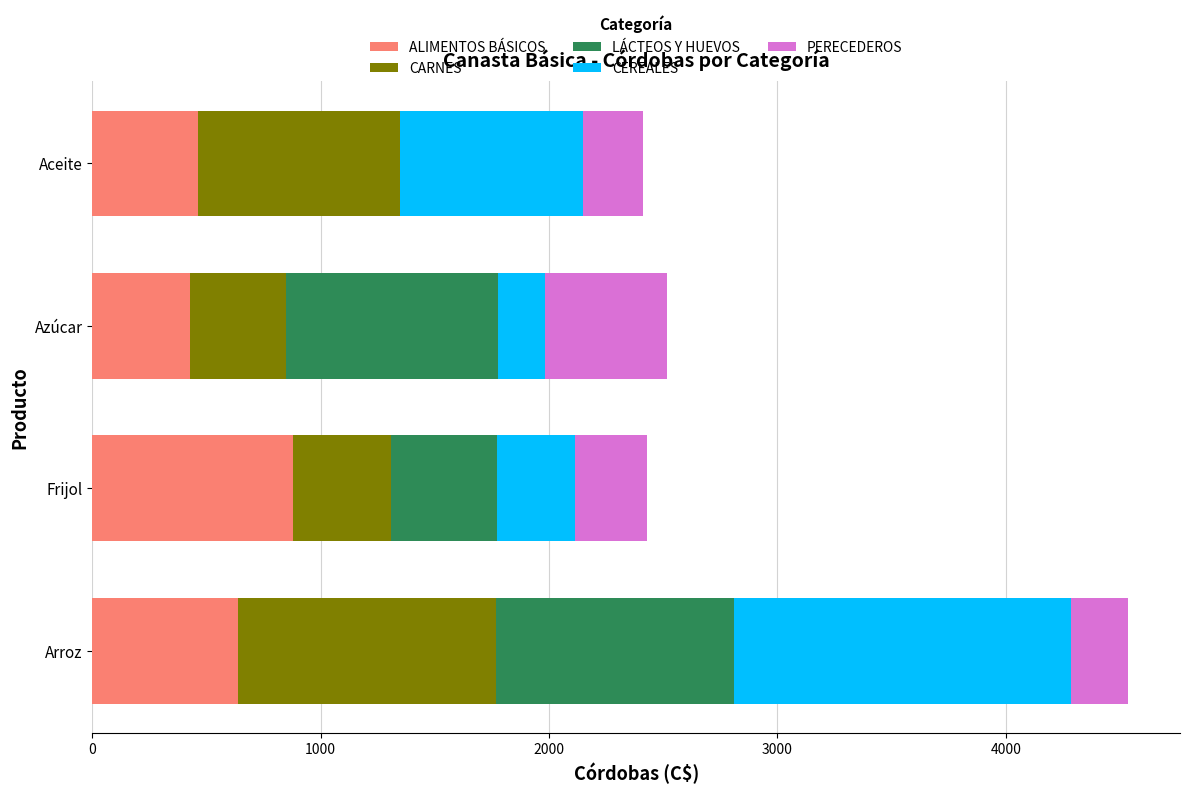

Read the ALIMENTOS BÁSICOS value at Arroz.

637.6